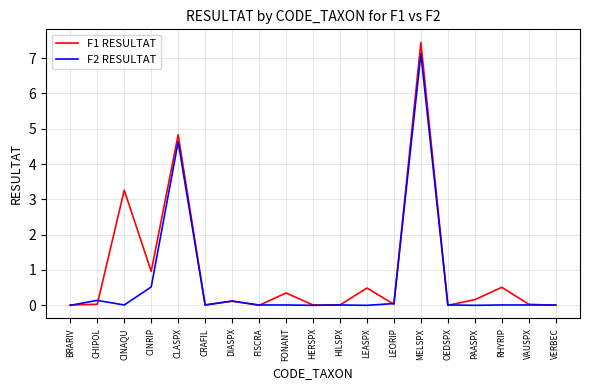

At which category does the chart reach its peak across all series?

MELSPX